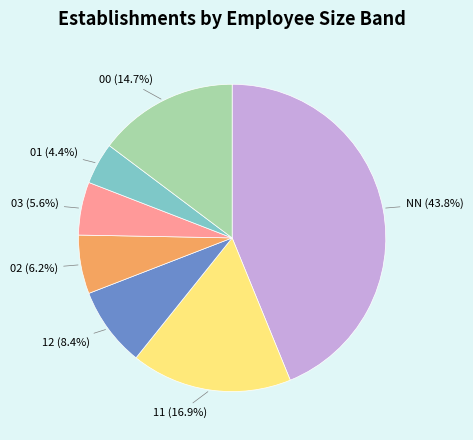

Count the number of slices in the pie.

7